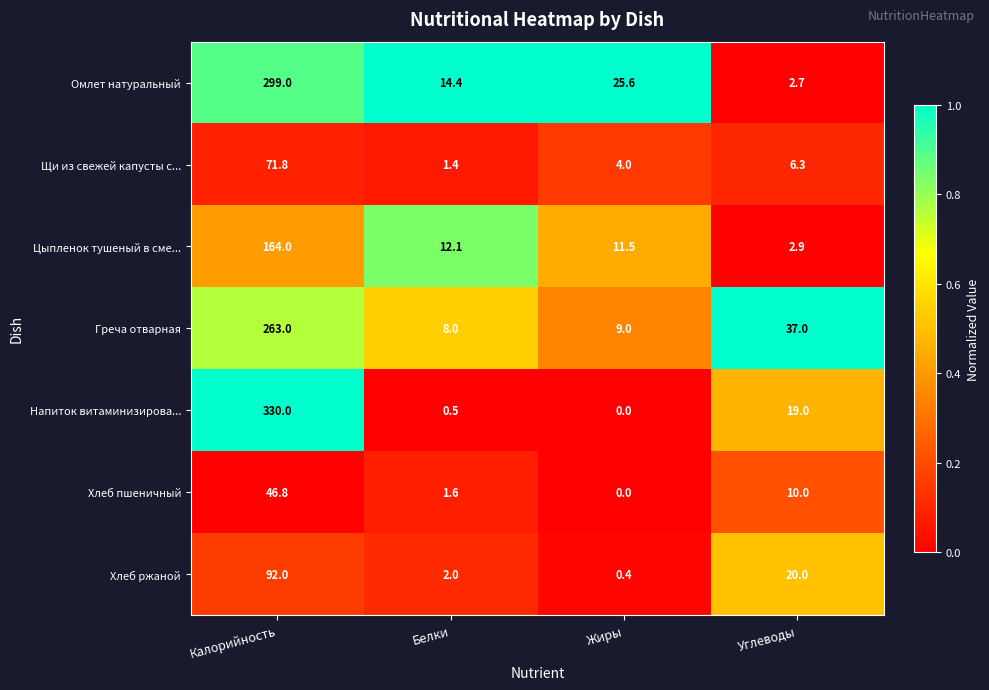

The value of Греча отварная at Жиры is 12.1. True or false?

False